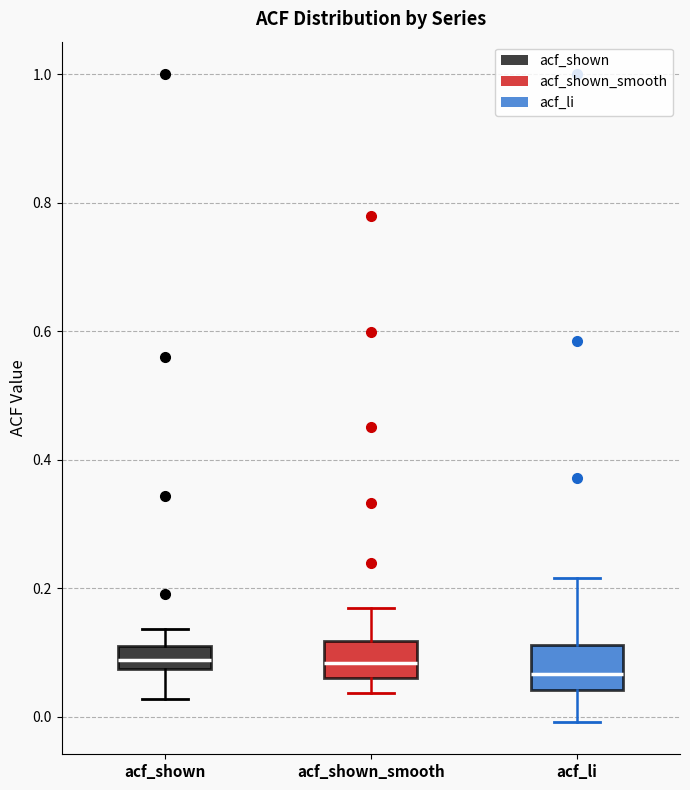

Where is the lower edge of the box for acf_shown_smooth on the y-axis? The values are not printed on the chart, so give them approximately, as read against the axis.

0.06